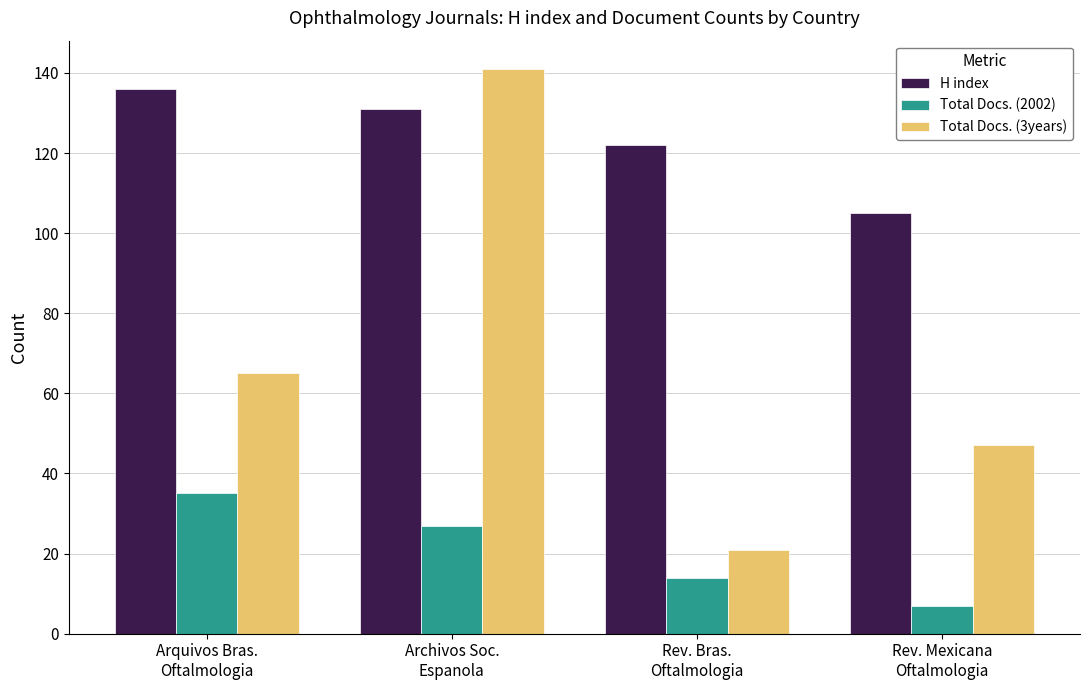

Reading left to right, transcribe all the data shown in this chart.

H index: 136	131	122	105
Total Docs. (2002): 35	27	14	7
Total Docs. (3years): 65	141	21	47